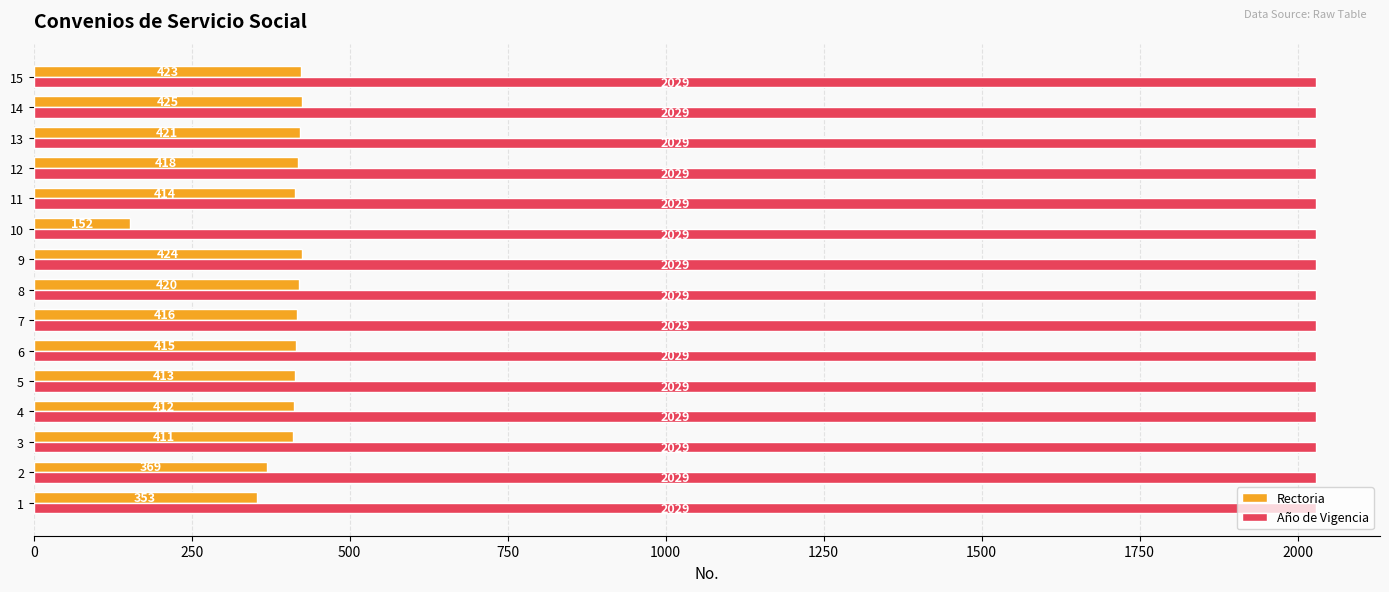

Rank the series by their average value, from highest to lowest.

Año de Vigencia, Rectoria